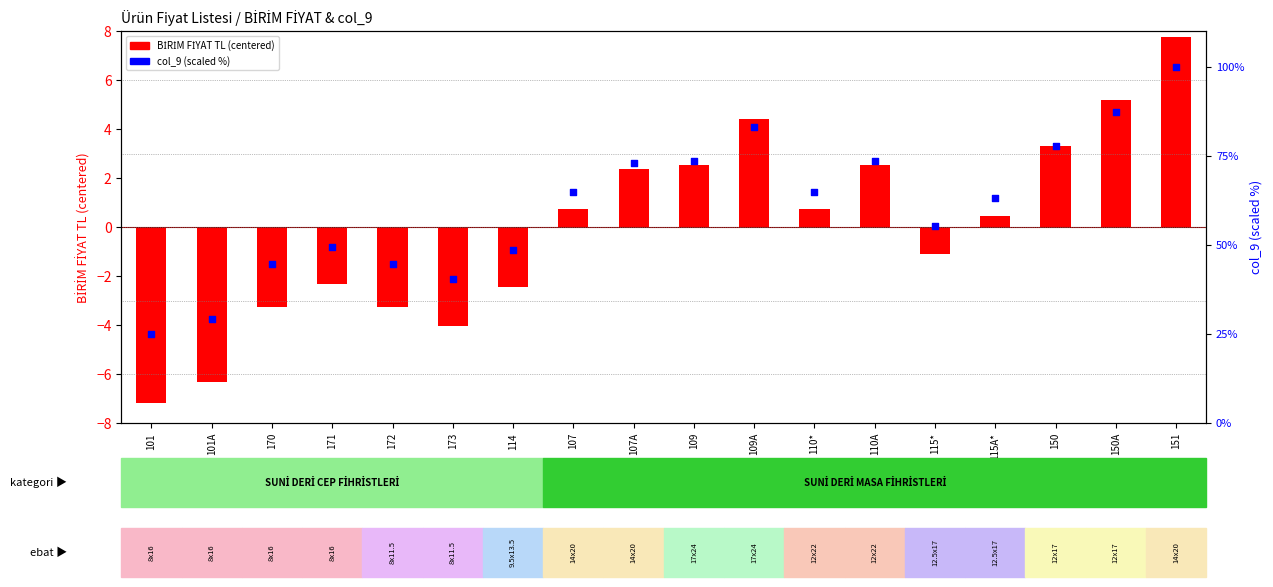

Which series has the largest Y range (max minus min)?

col_9 (scaled %)